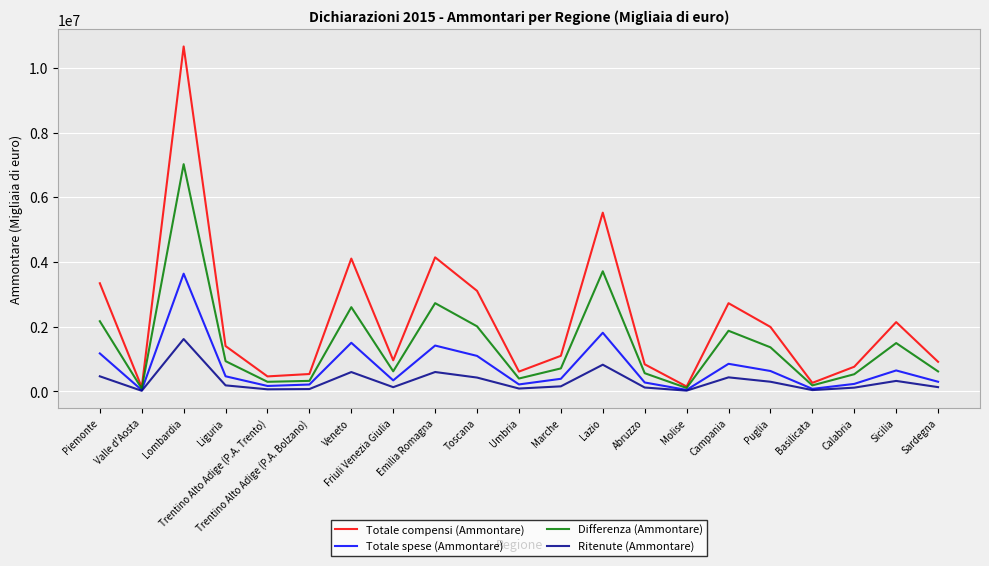

True or false: Ritenute (Ammontare) has more than 0 points higher than both neighbors.

True